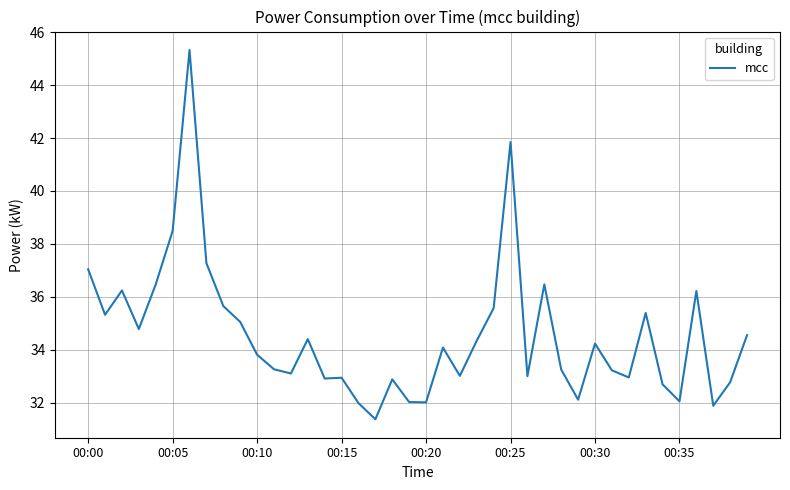

What is the difference between the maximum and minimum values?

14.0